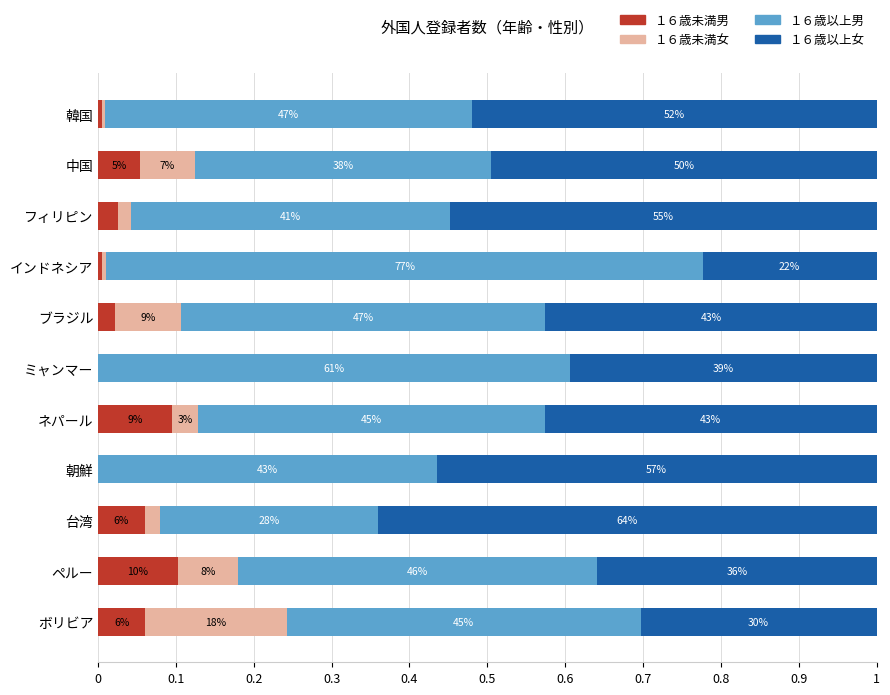

What are all the series names shown in the legend?

１６歳未満男, １６歳未満女, １６歳以上男, １６歳以上女